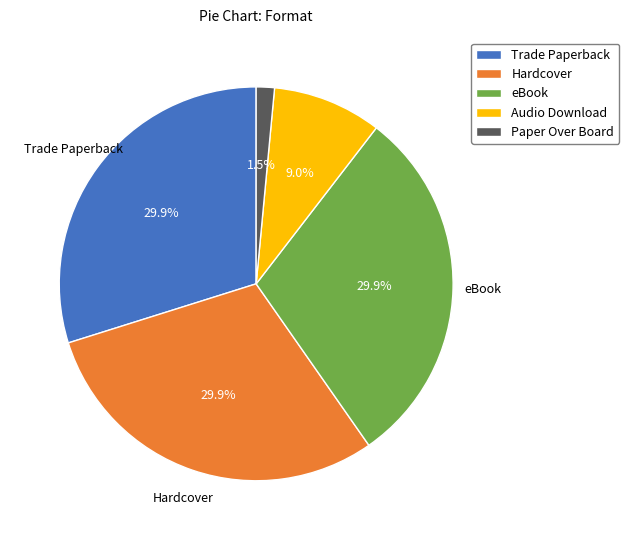

To the nearest percent, what portion does Trade Paperback represent?

30%